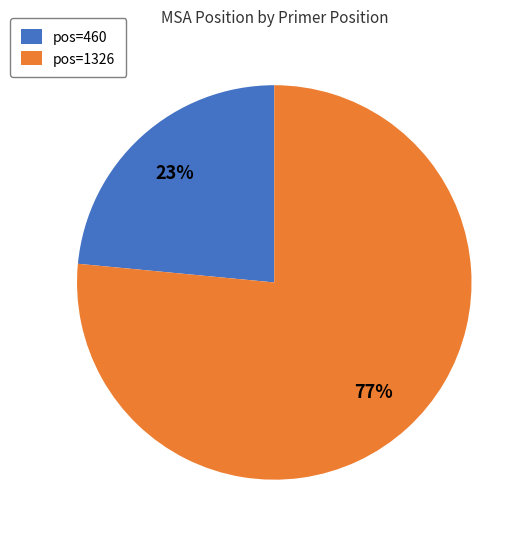

To the nearest percent, what portion does pos=1326 represent?

77%